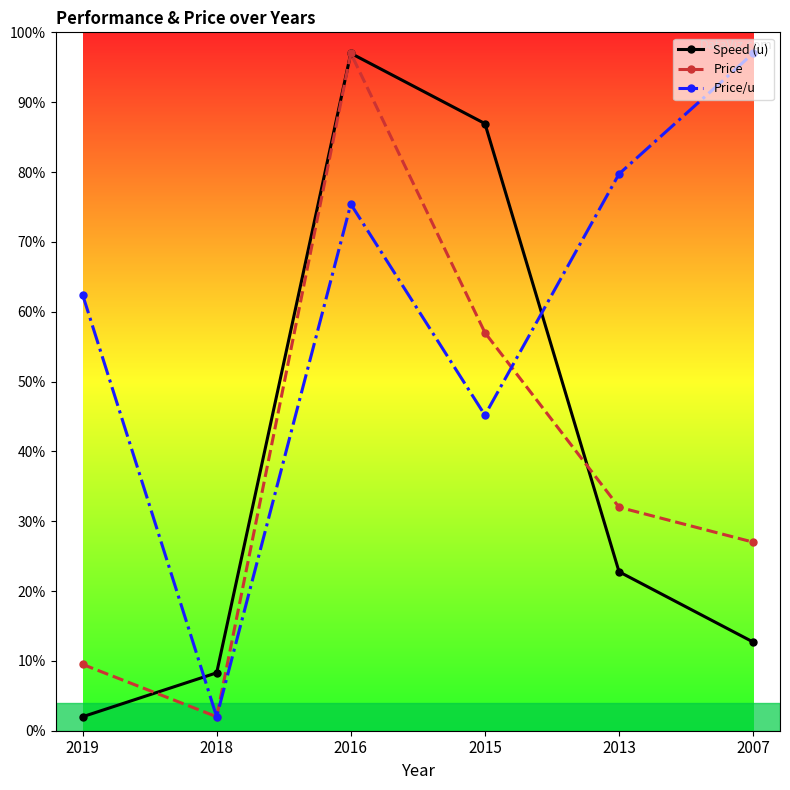

What is the difference between the maximum and second lowest values in the Price series?

87.5